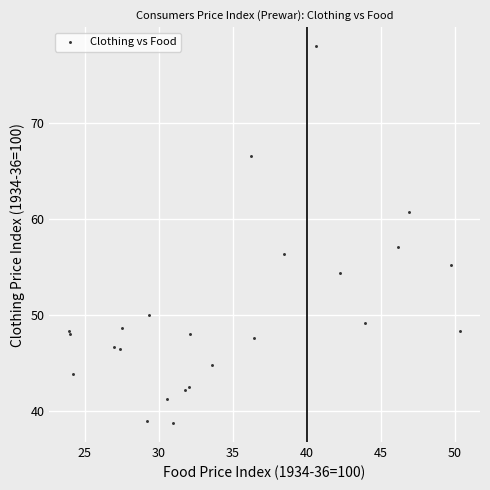

What Y value in the scatter plot is closest to 58?

57.0